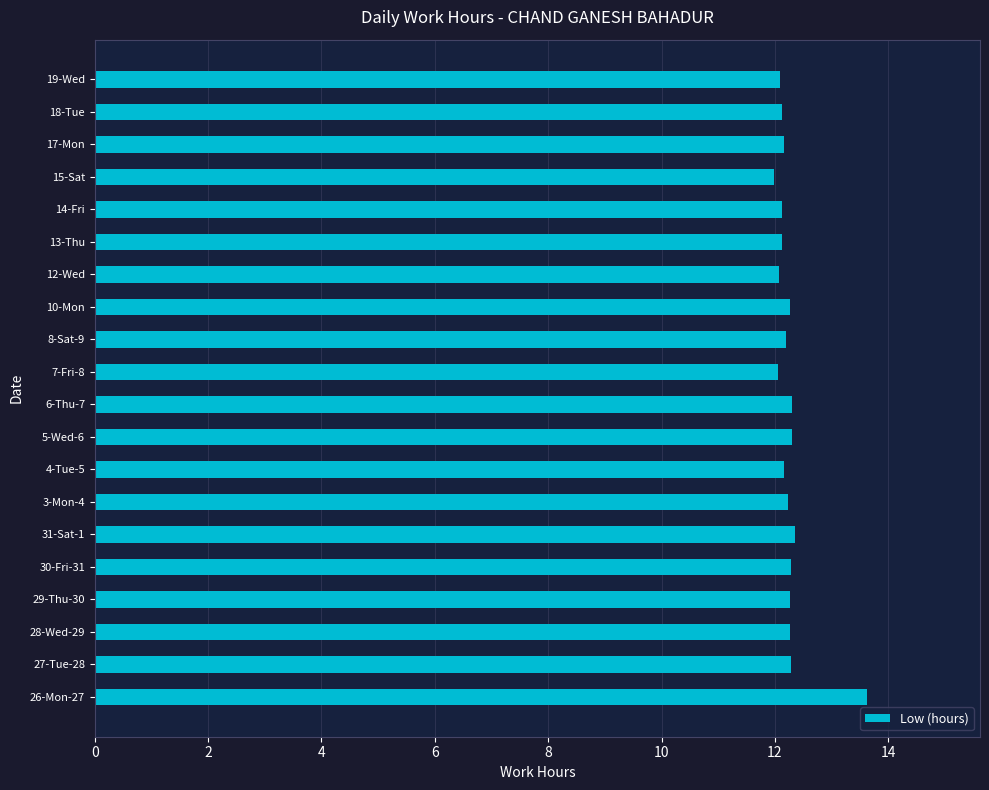

Are the bars horizontal?

Yes